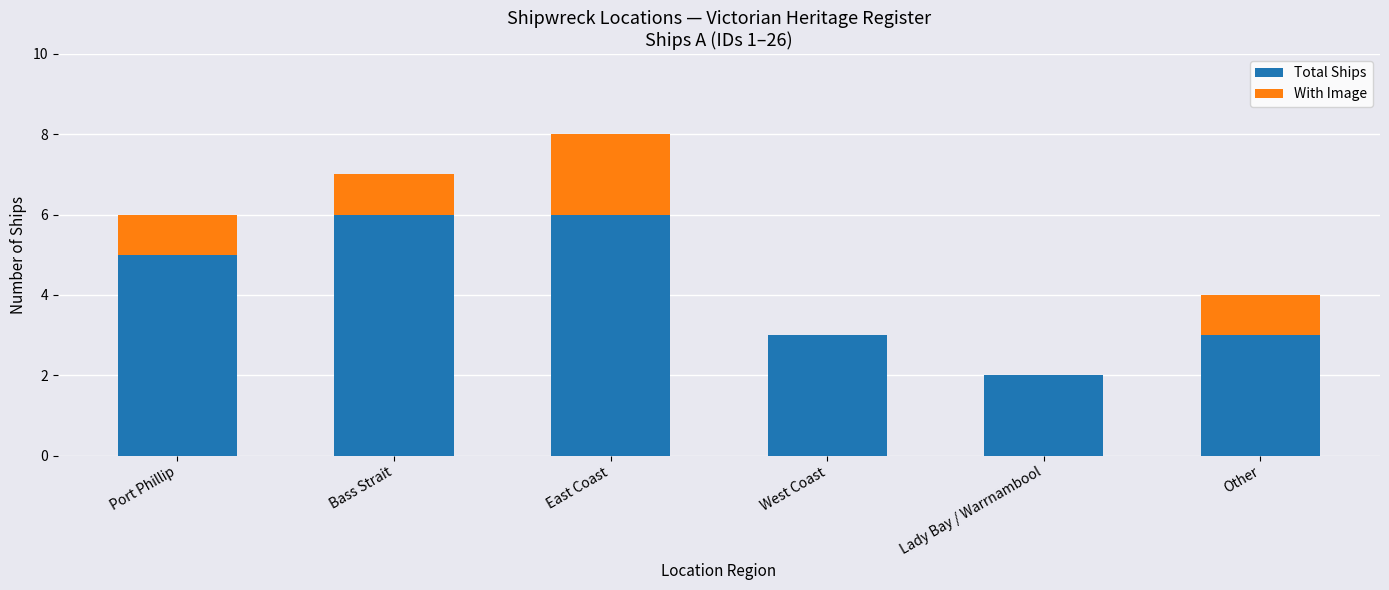

What is the total value across all series at West Coast?

3